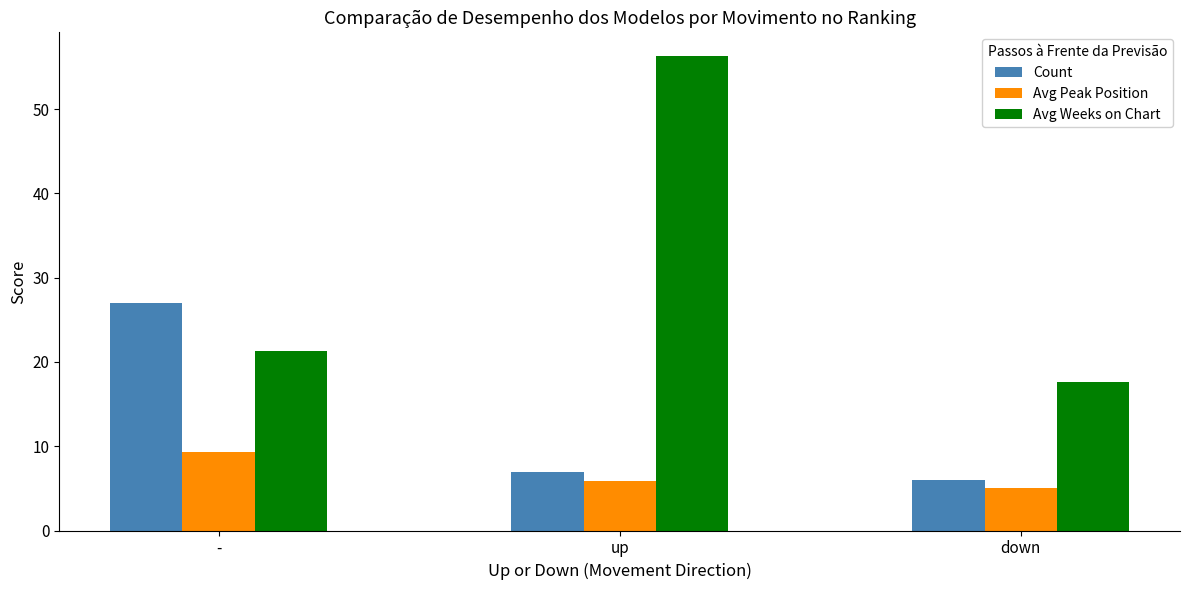

What are all the series names shown in the legend?

Count, Avg Peak Position, Avg Weeks on Chart